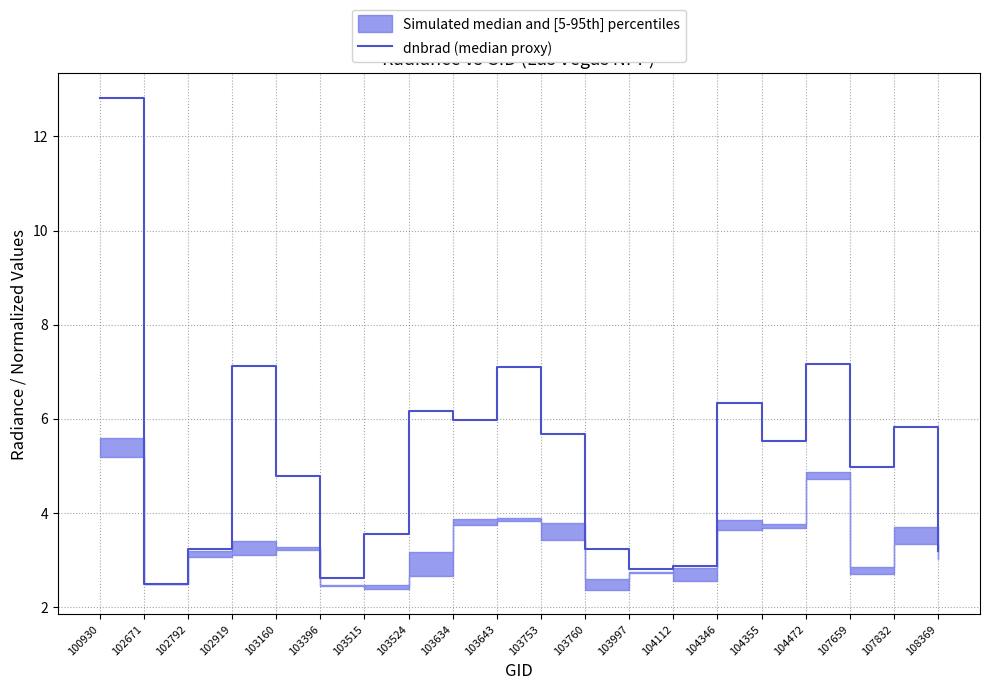

What is the change in value from 102919 to 103997?

-4.3